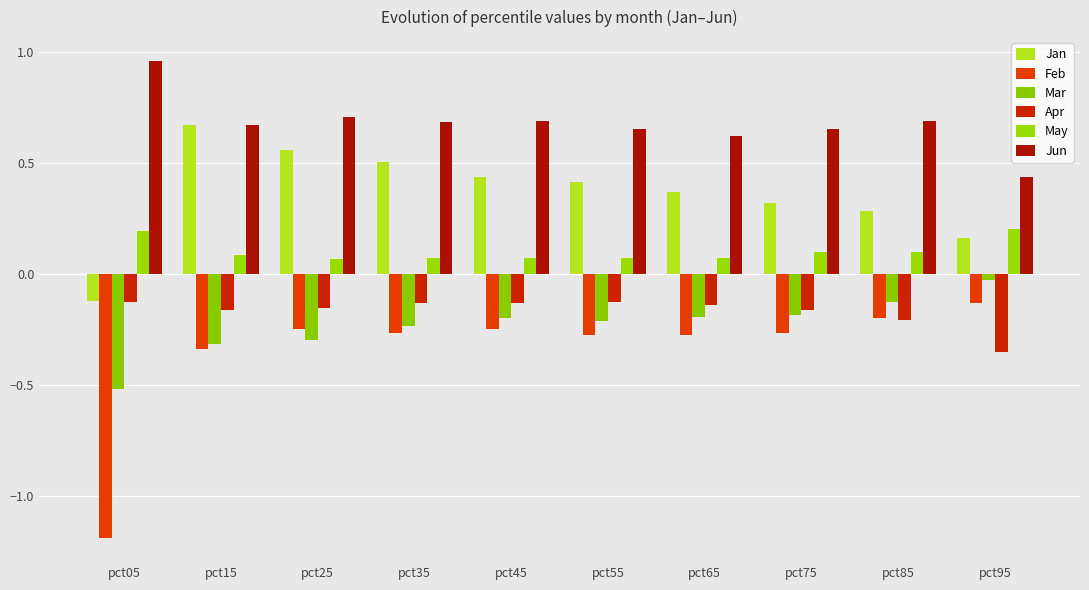

Which series has the largest total across all categories?

Jun